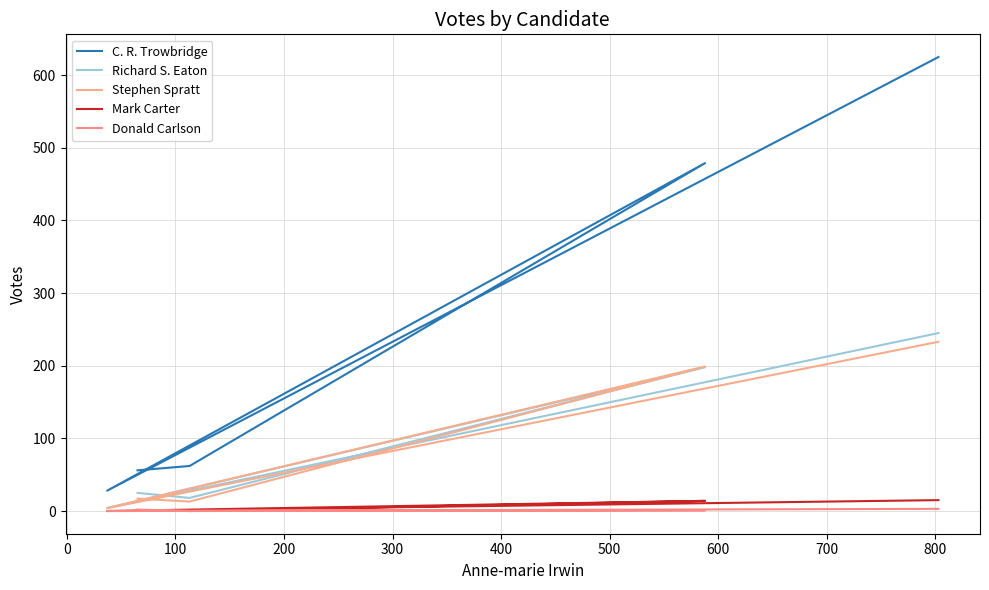

What is the difference between the maximum and minimum values in the Stephen Spratt series?

229